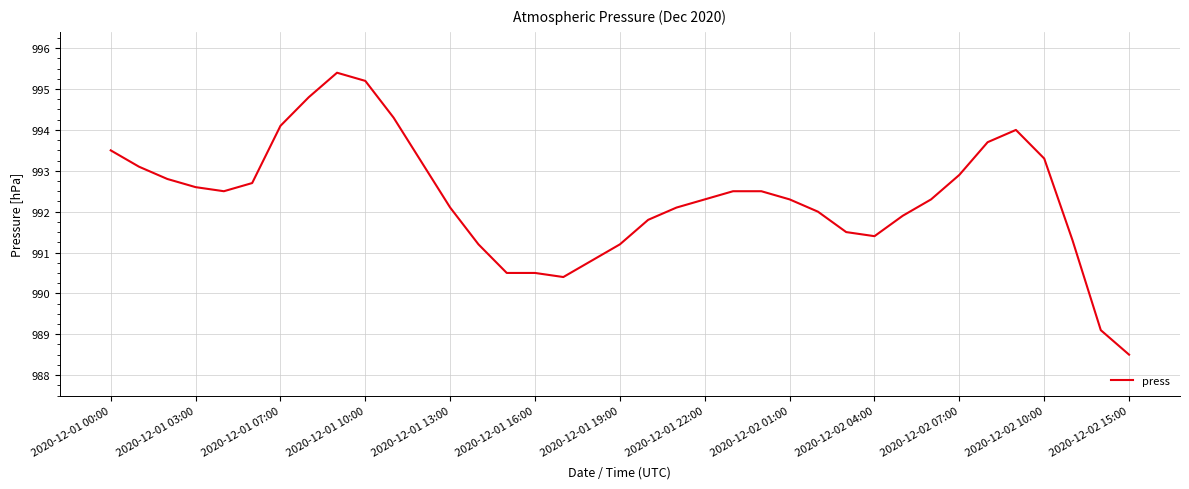

What is the sum of all values?

36716.3